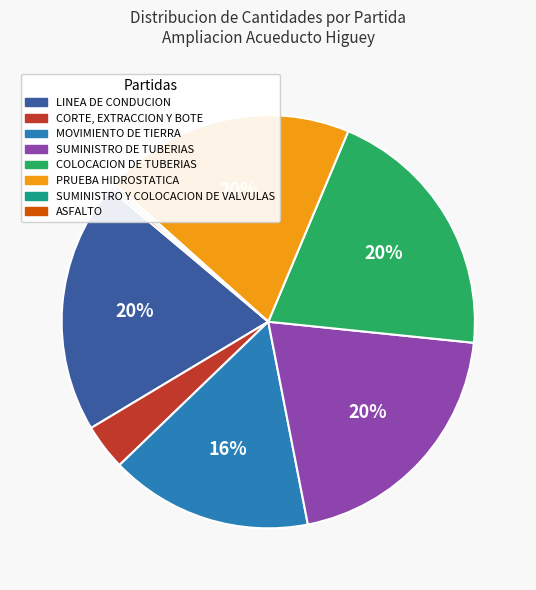

To the nearest percent, what is the combined percentage of MOVIMIENTO DE TIERRA and COLOCACION DE TUBERIAS?

36%